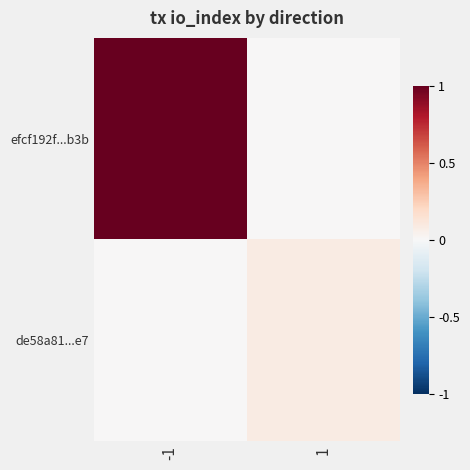

Which has a higher value, -1 or 1?

-1